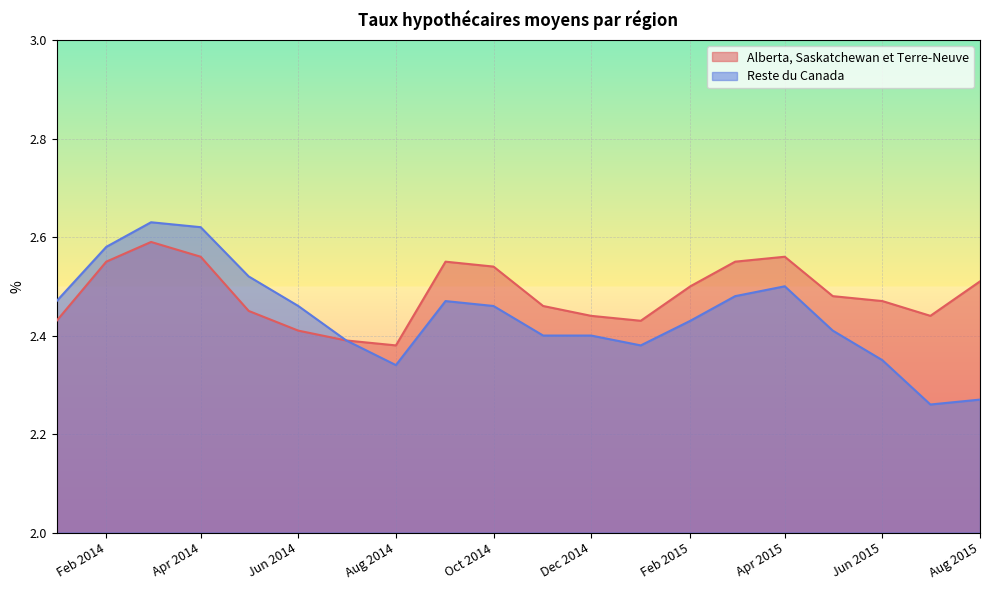

Is it true that Reste du Canada equals 4.0 at Feb 2014?

False